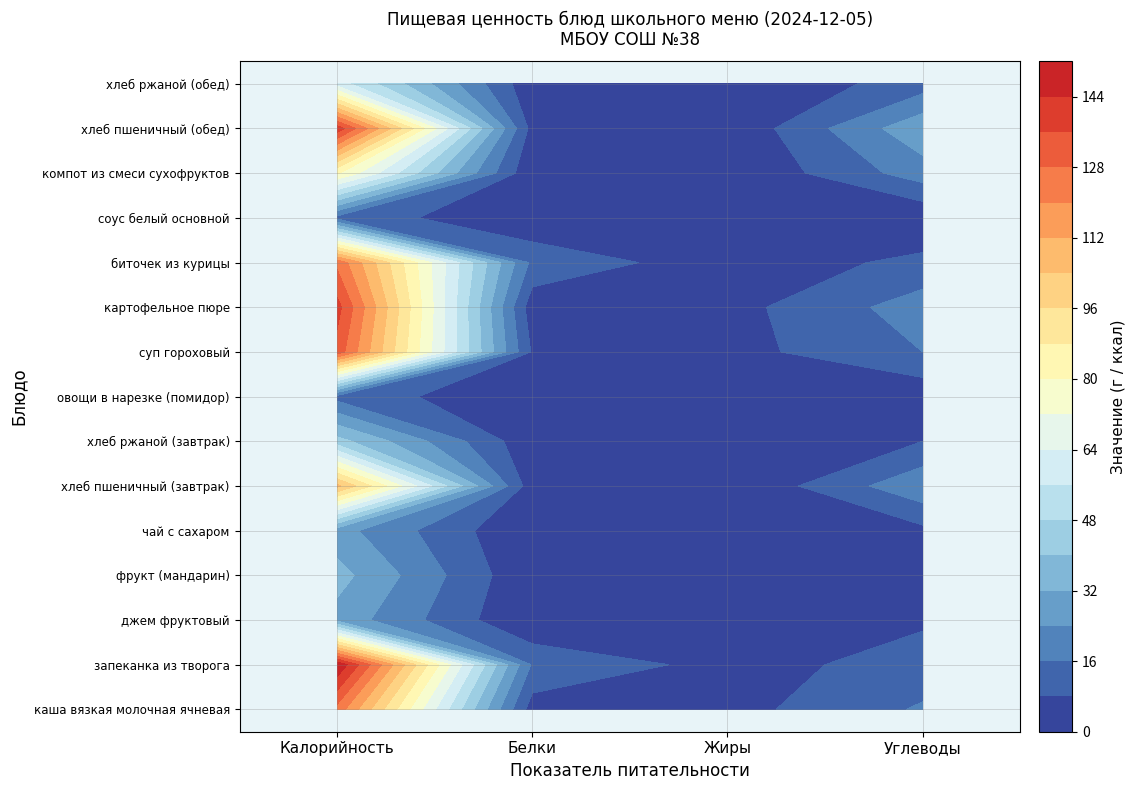

Reading left to right, what are all the values shown in this chart?

каша вязкая молочная ячневая: 0=125	1=4	2=5	3=17
запеканка из творога: 0=151	1=15	2=5	3=11
джем фруктовый: 0=29	1=0	2=0	3=7
фрукт (мандарин): 0=35	1=1	2=0	3=8
чай с сахаром: 0=27	1=0	2=0	3=6
хлеб пшеничный (завтрак): 0=106	1=3	2=0	3=22
хлеб ржаной (завтрак): 0=43	1=2	2=0	3=8
овощи в нарезке (помидор): 0=13	1=1	2=0	3=2
суп гороховый: 0=133	1=7	2=5	3=16
картофельное пюре: 0=139	1=3	2=5	3=20
биточек из курицы: 0=126	1=14	2=3	3=10
соус белый основной: 0=13	1=1	2=1	3=1
компот из смеси сухофруктов: 0=81	1=1	2=0	3=20
хлеб пшеничный (обед): 0=141	1=5	2=1	3=30
хлеб ржаной (обед): 0=60	1=2	2=0	3=12